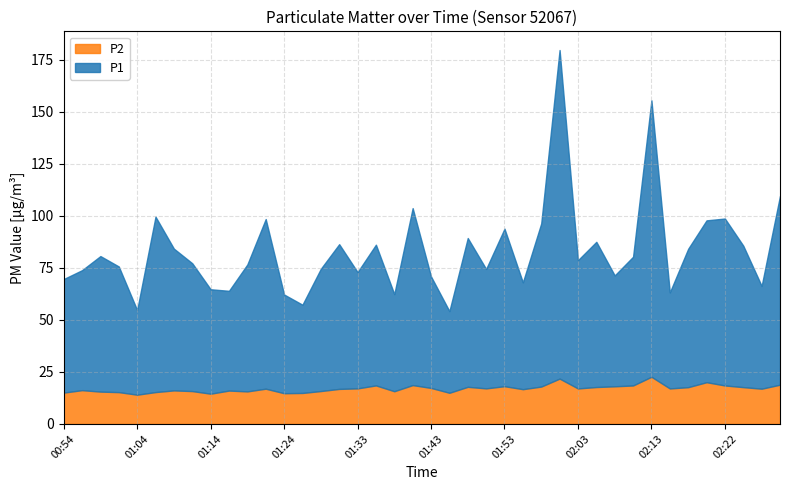

At which category is the sum across all series the highest?

02:00